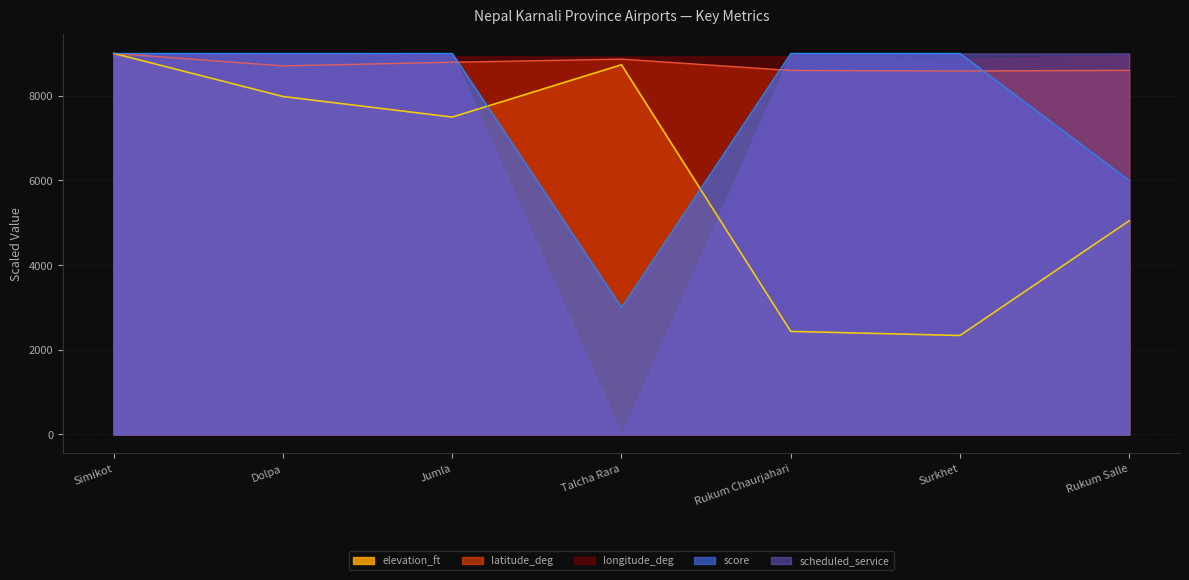

The value of latitude_deg at Talcha Rara is 12253.8. True or false?

False